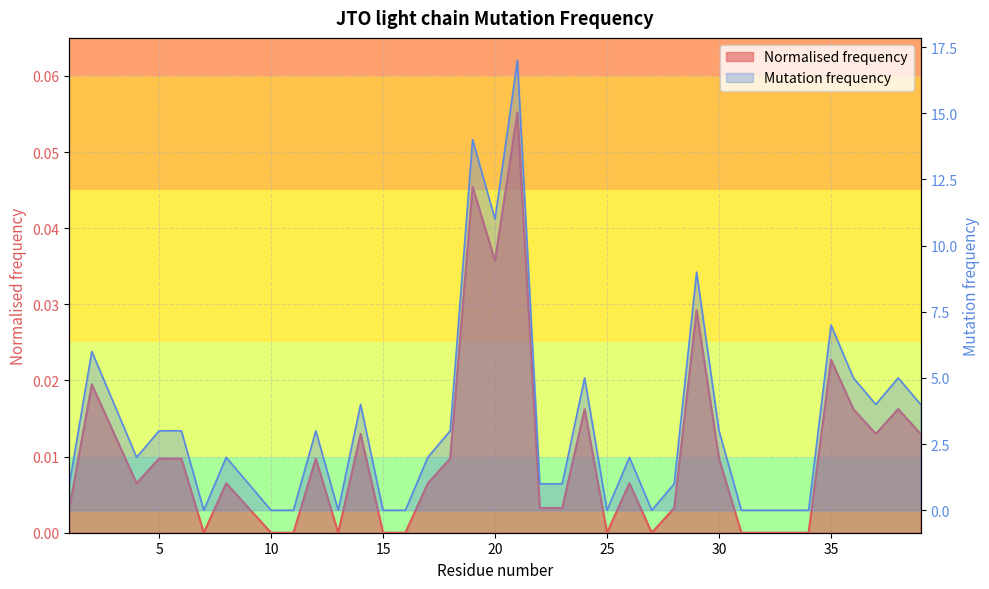

The Mutation frequency series shows 3.0 at 6. True or false?

True